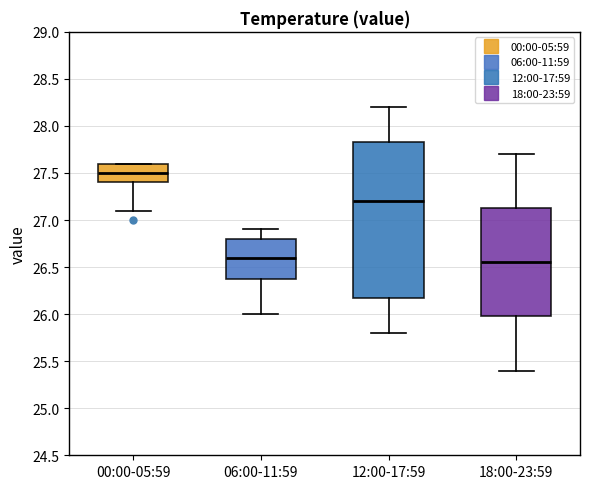

Reading left to right, read every box against the y-axis: the position of its median line, the range the box covers, and the ends of its whiskers. The values are not printed on the chart, so give them approximately, as read against the axis.

00:00-05:59: median 27.50, box 27.40 to 27.60, whiskers 27.10 to 27.60
06:00-11:59: median 26.60, box 26.40 to 26.80, whiskers 26.00 to 26.90
12:00-17:59: median 27.20, box 26.20 to 27.85, whiskers 25.80 to 28.20
18:00-23:59: median 26.55, box 26.00 to 27.15, whiskers 25.40 to 27.70